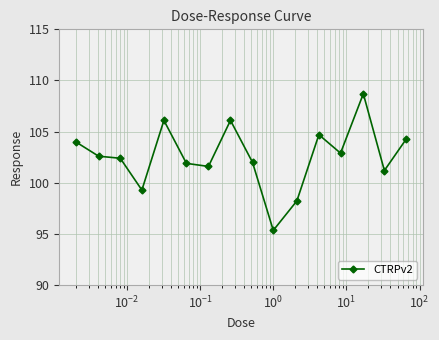

What is the value of the 5th point from the left?

106.1